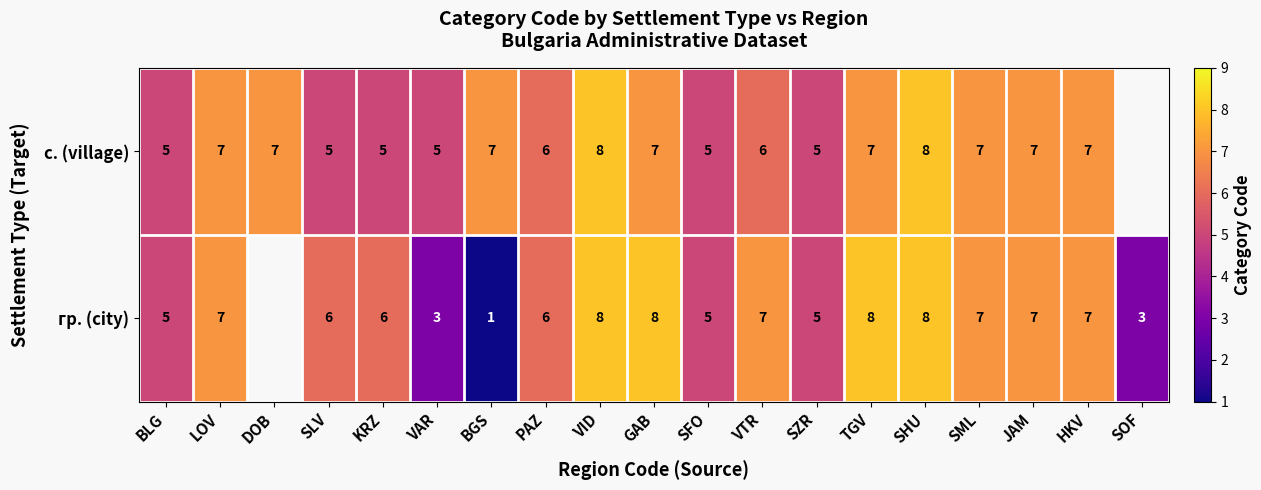

Rank the series at KRZ from lowest to highest value.

с. (village), гр. (city)